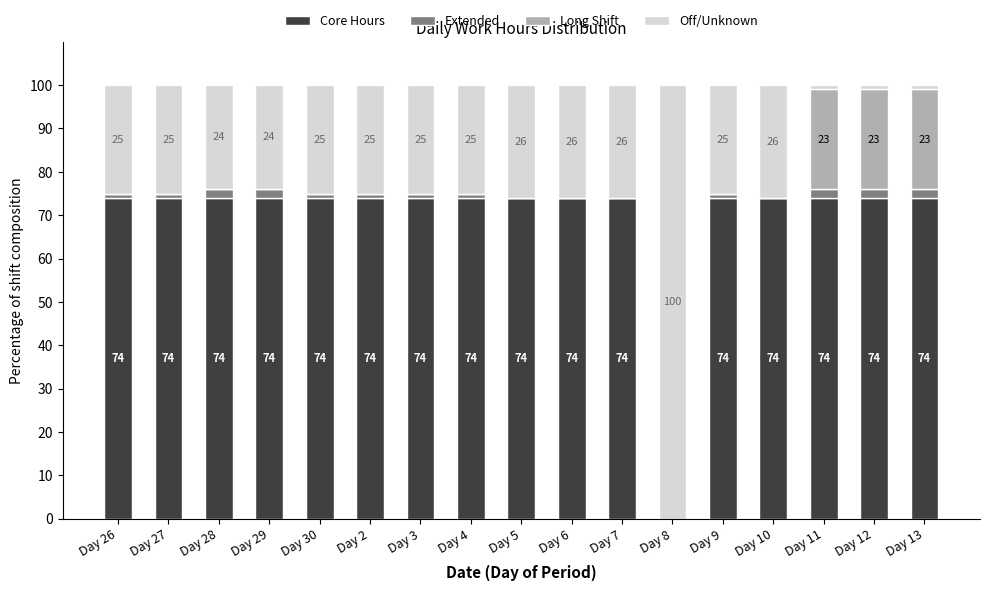

What is the sum of the Core Hours values at Day 6 and Day 8?

74